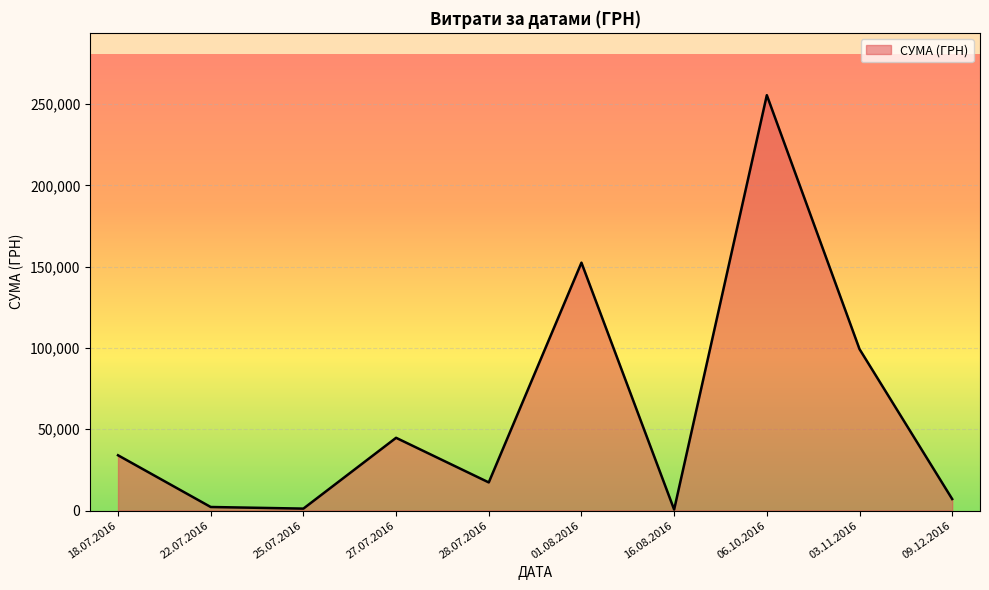

Where is the first local maximum?

27.07.2016